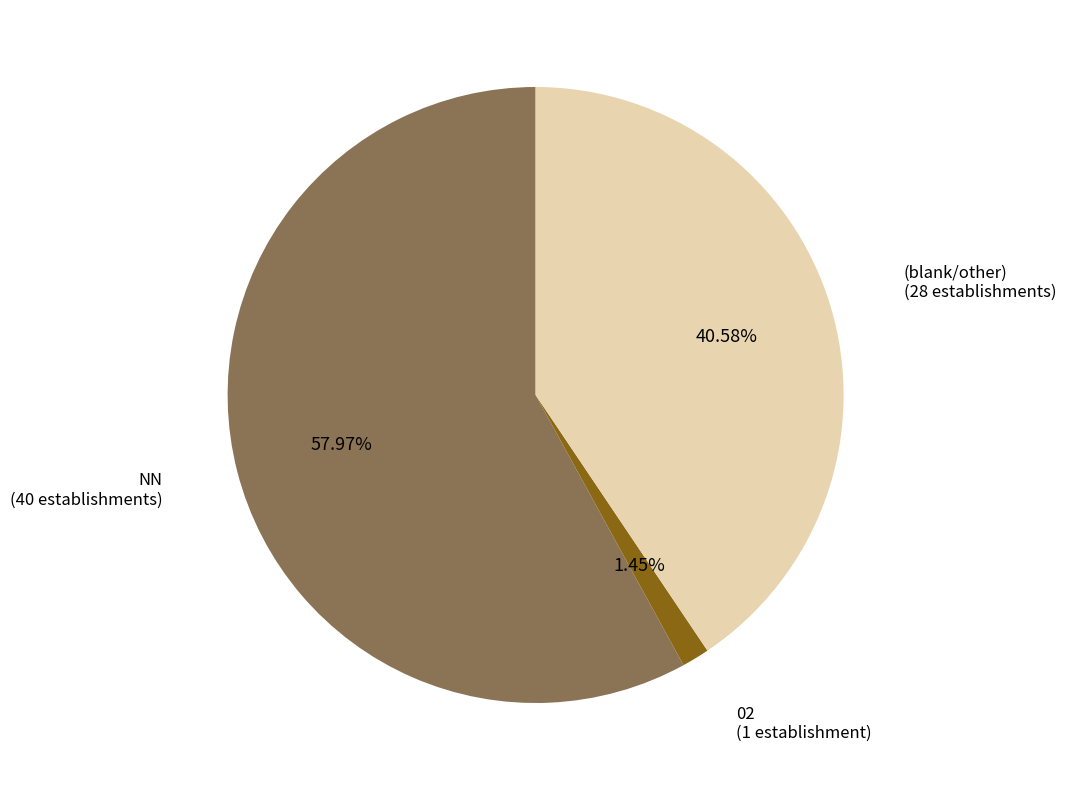

Combined, what portion of the pie is NN and 02?

59.4%